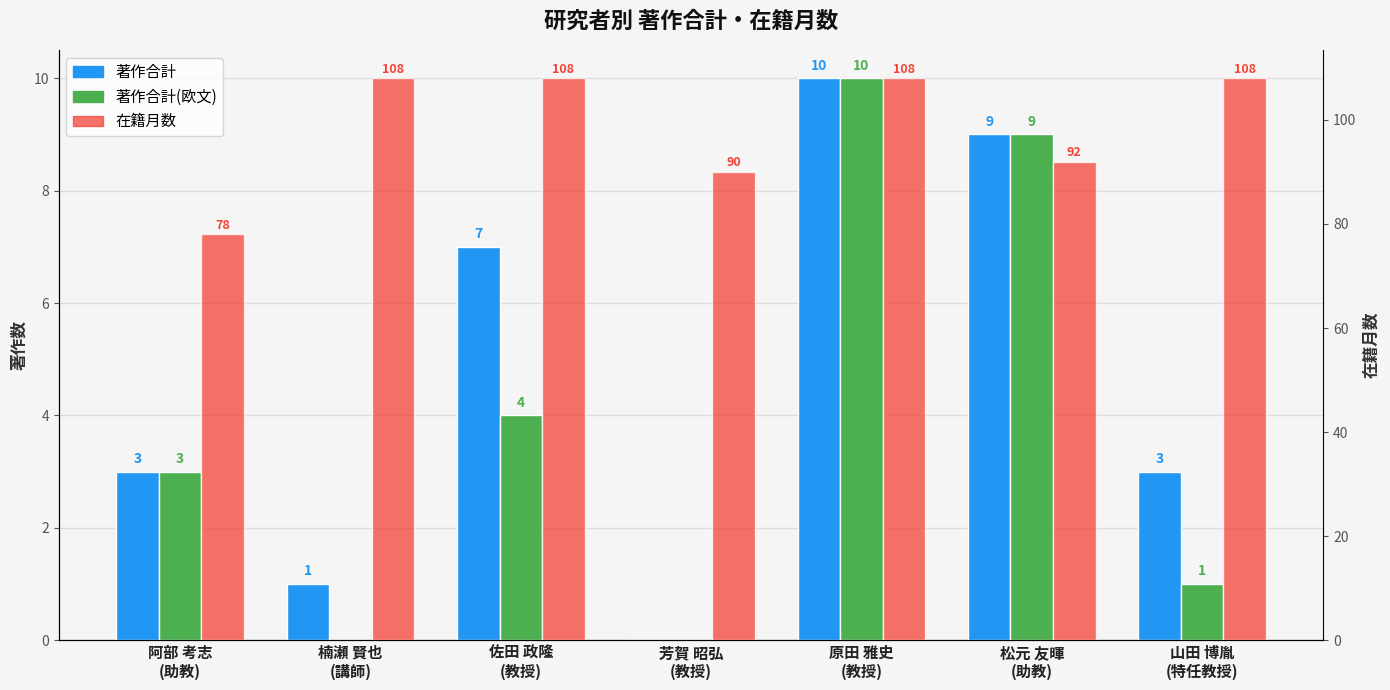

Which category has the highest value in the 著作合計(欧文) series?

原田 雅史
(教授)